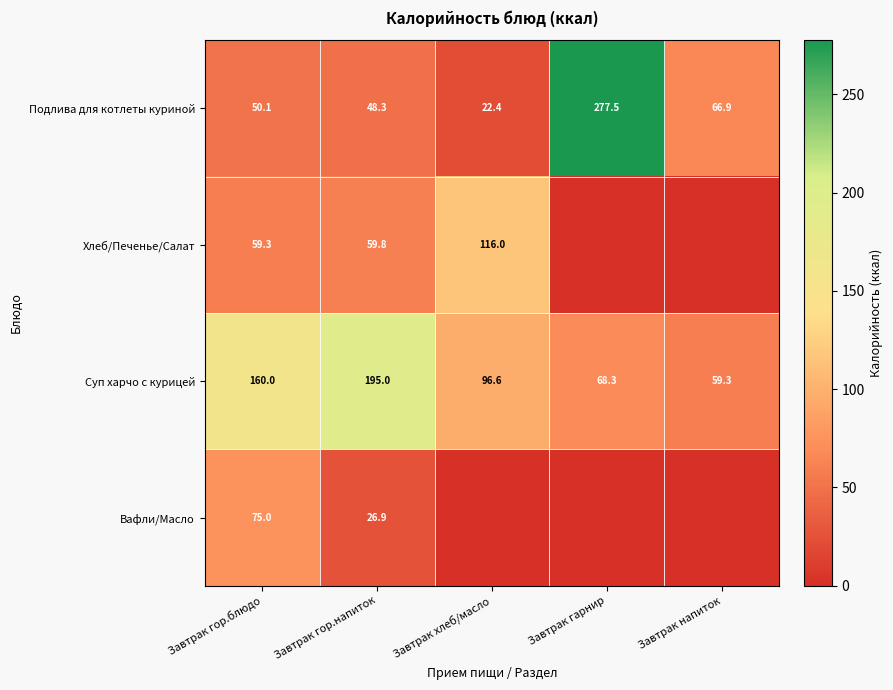

Which category has the highest value across all series?

Завтрак гарнир